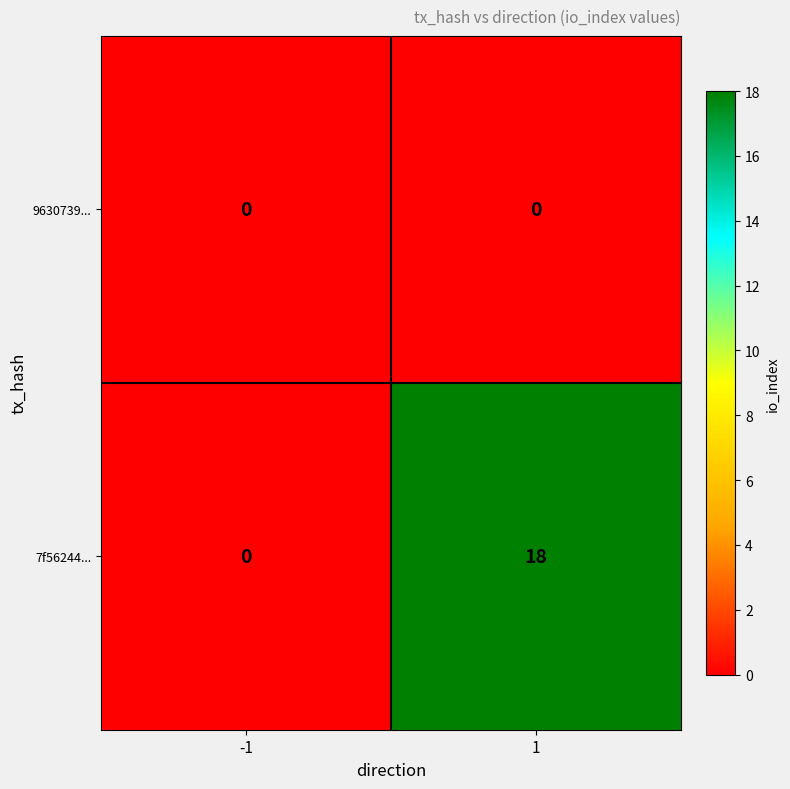

How many categories are shown in the chart?

2